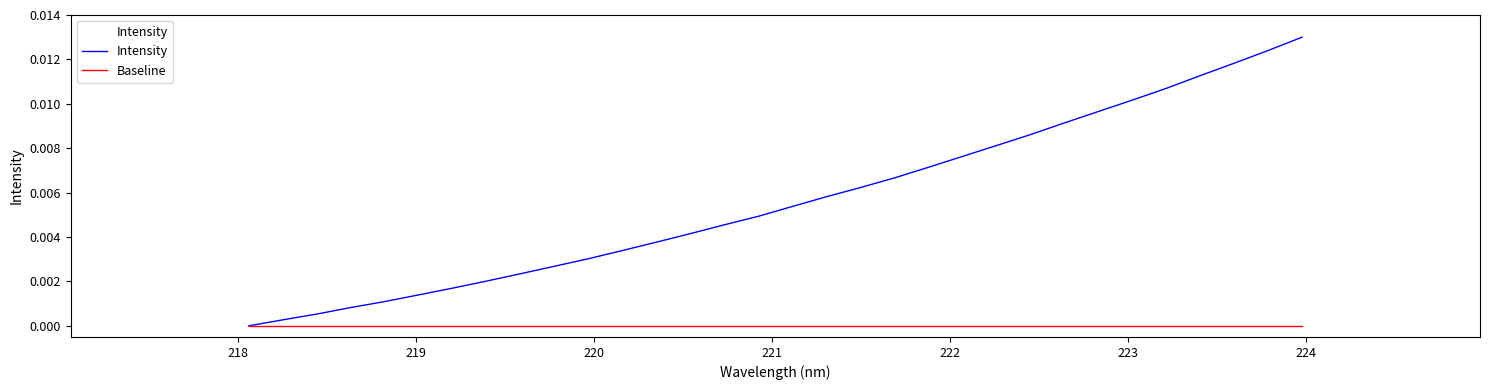

True or false: Intensity has a value of 0.0 at 13.

False